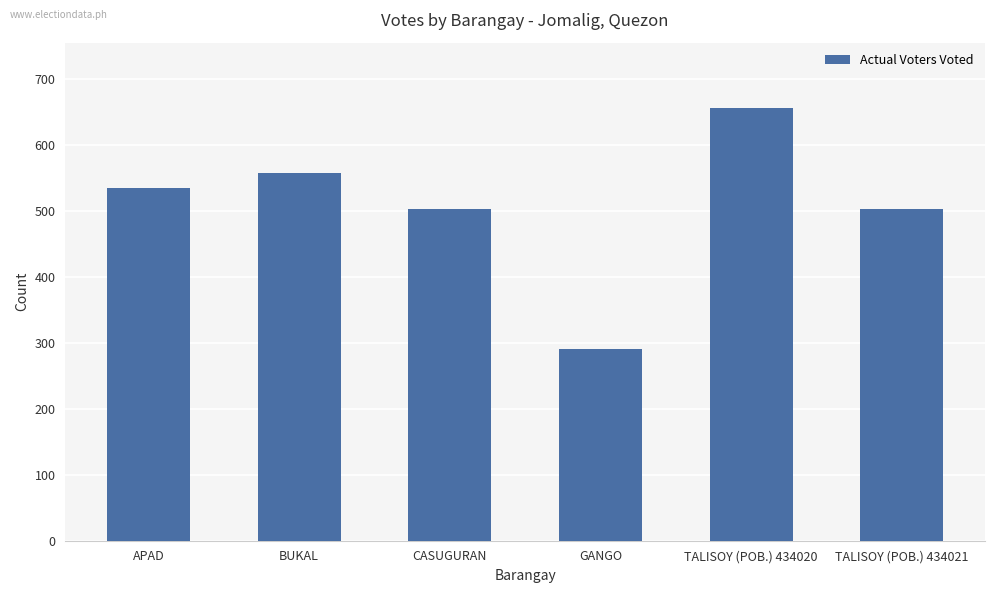

What is the average value?

507